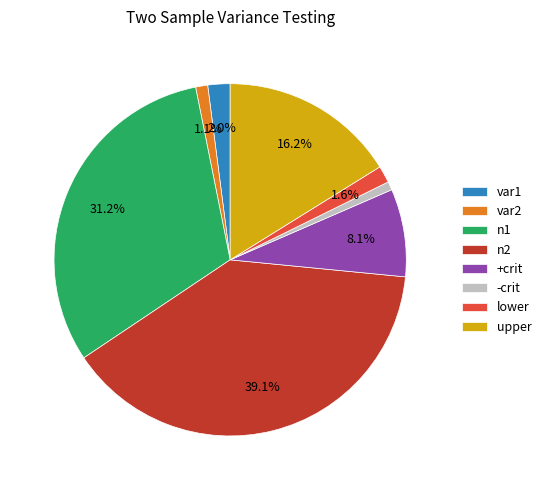

Is it true that upper is 16% of the pie?

True